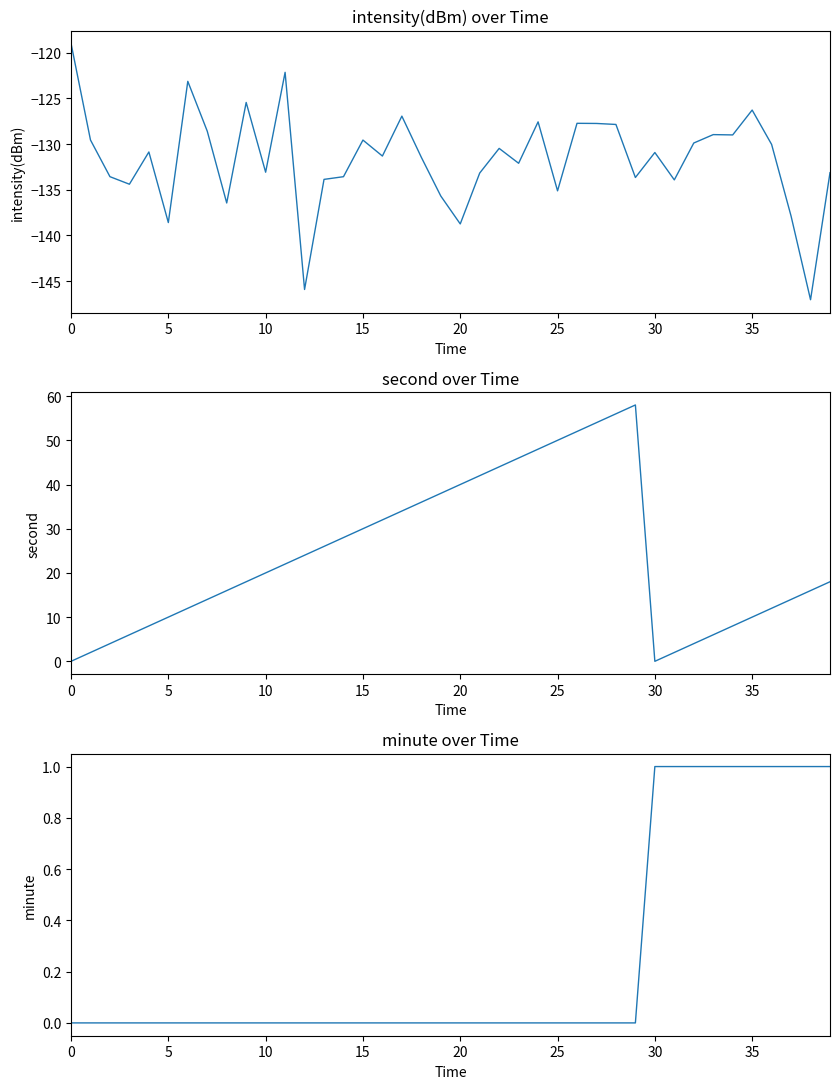

What is the sum of all second values?

960.0